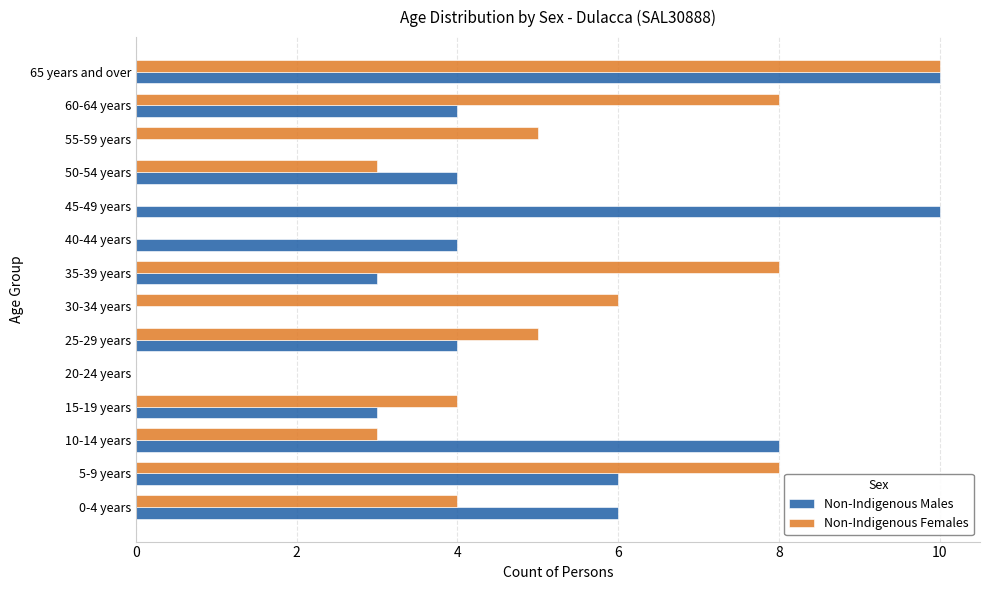

What is the greatest value displayed?

10